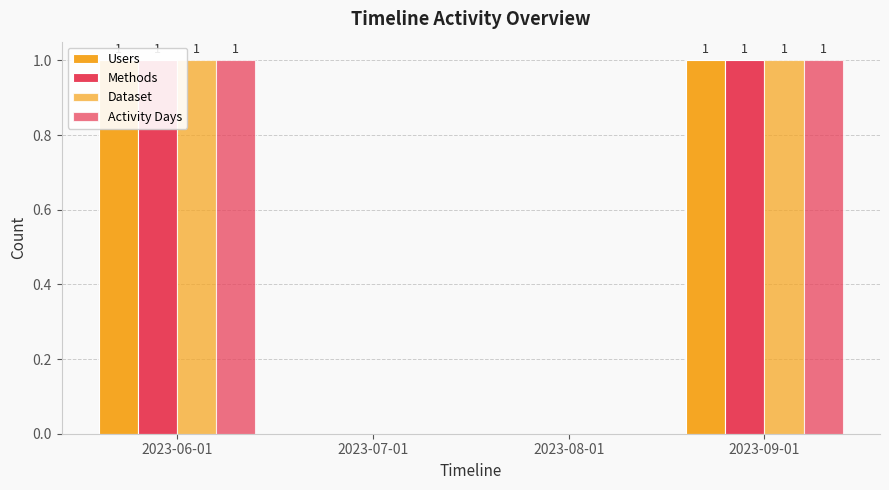

What is the difference between the maximum and minimum values in the Dataset series?

1